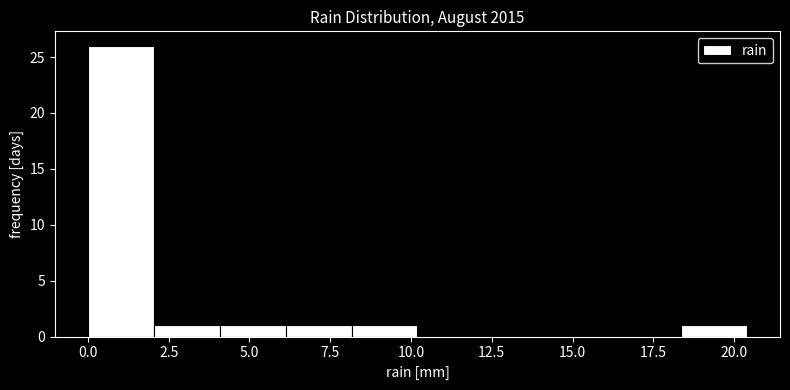

Which range on the x-axis has the tallest bar?

0.0 to 2.0